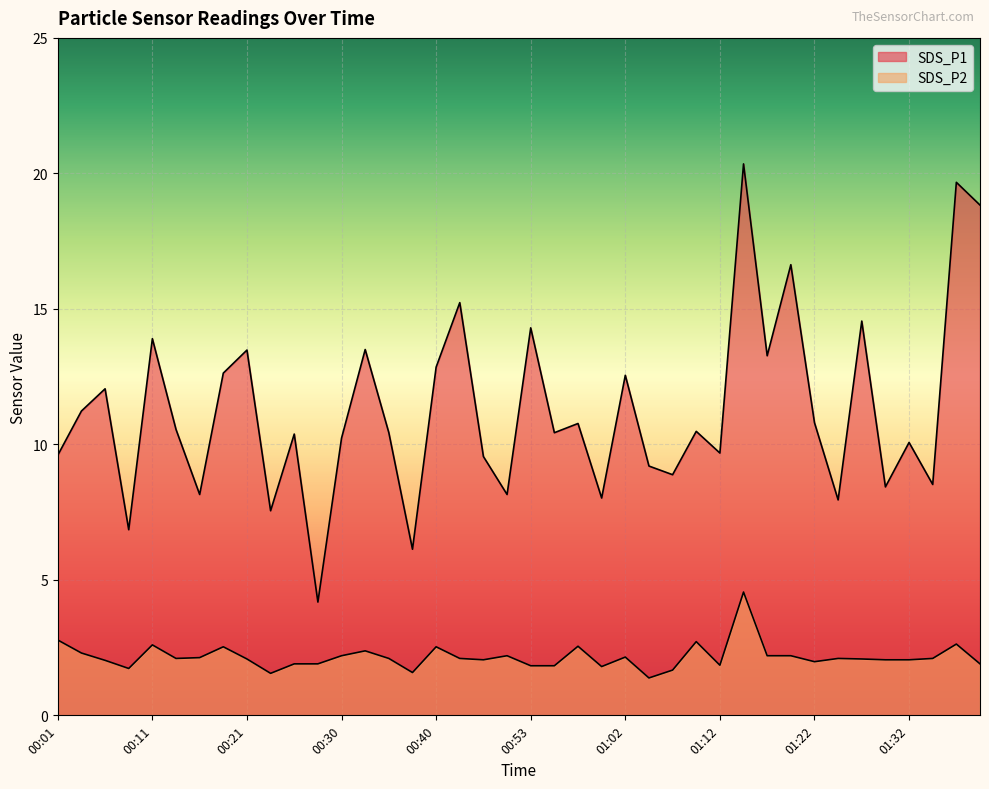

At which category is the sum across all series the highest?

01:14